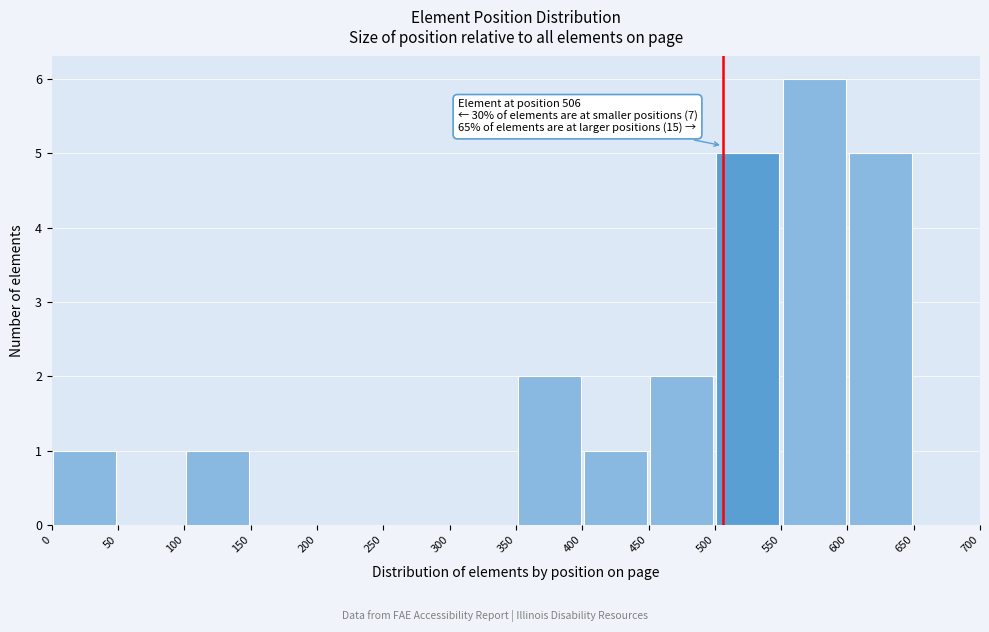

Which range on the x-axis has the tallest bar?

550 to 600